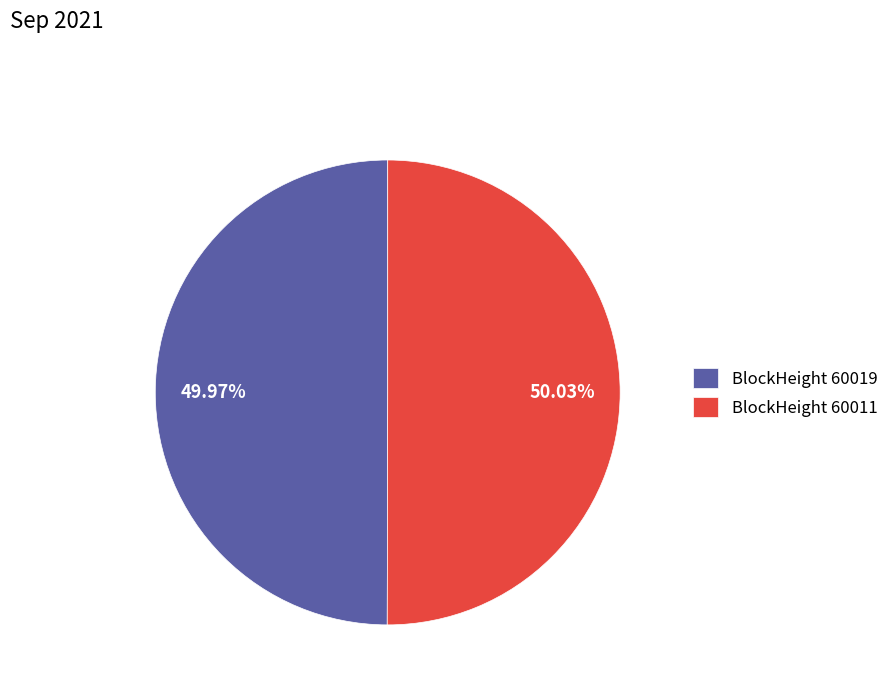

Is there any slice that represents more than half of the pie?

Yes